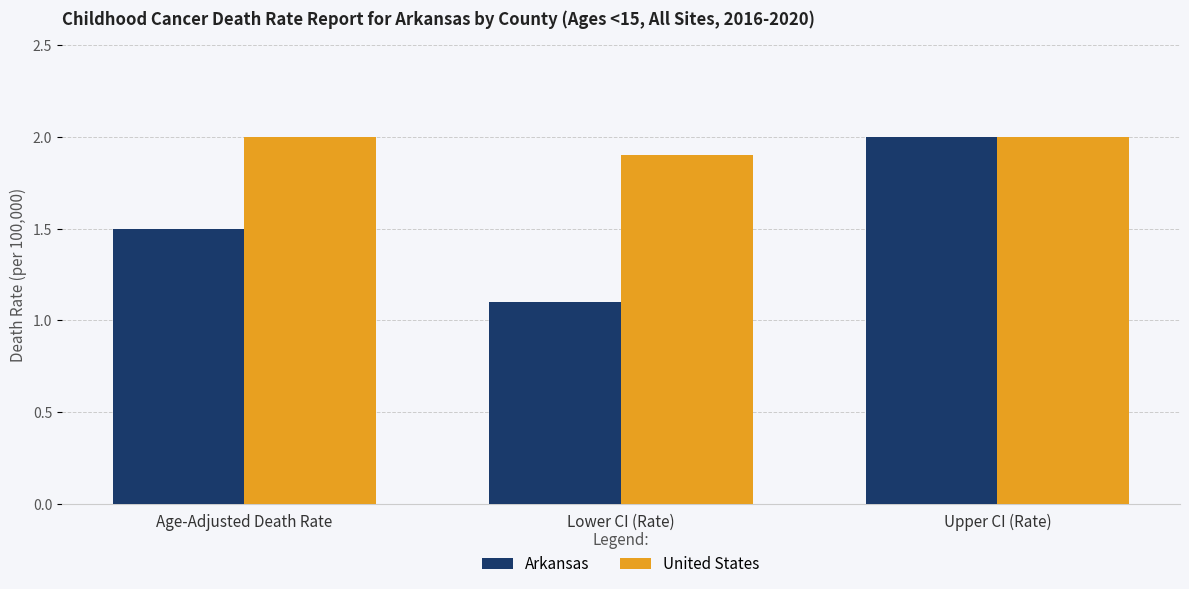

How many groups of bars are there?

3